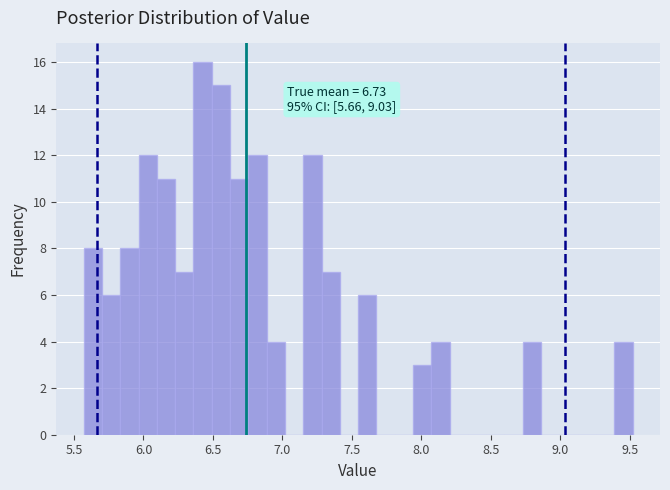

Read against the x-axis, roughly where is the centre of the tallest bar?

6.45